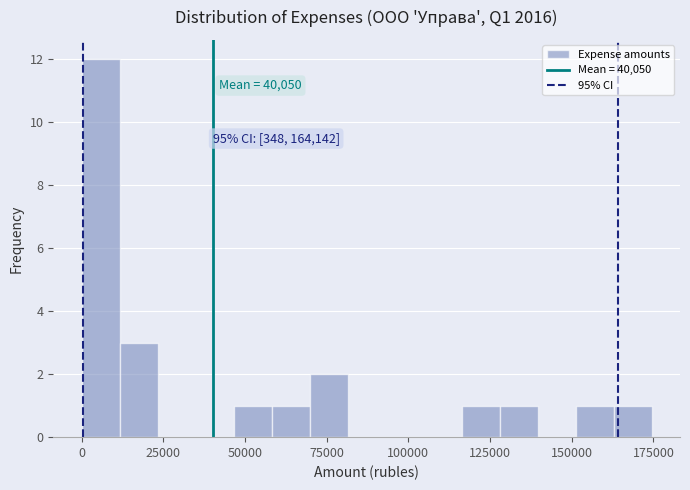

Around what value on the x-axis is the tallest bar? Give the approximate position of its centre, as read against the axis.

5000